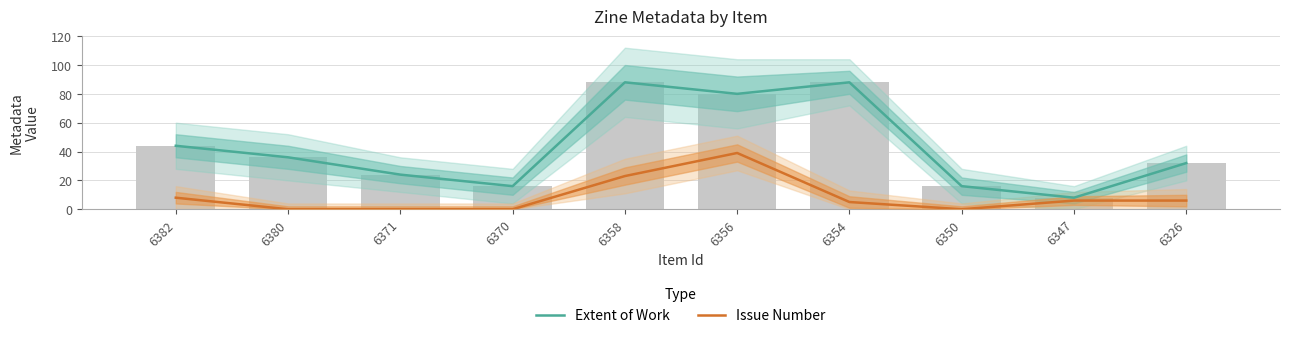

Is it true that Extent of Work equals 88 at 6354?

True